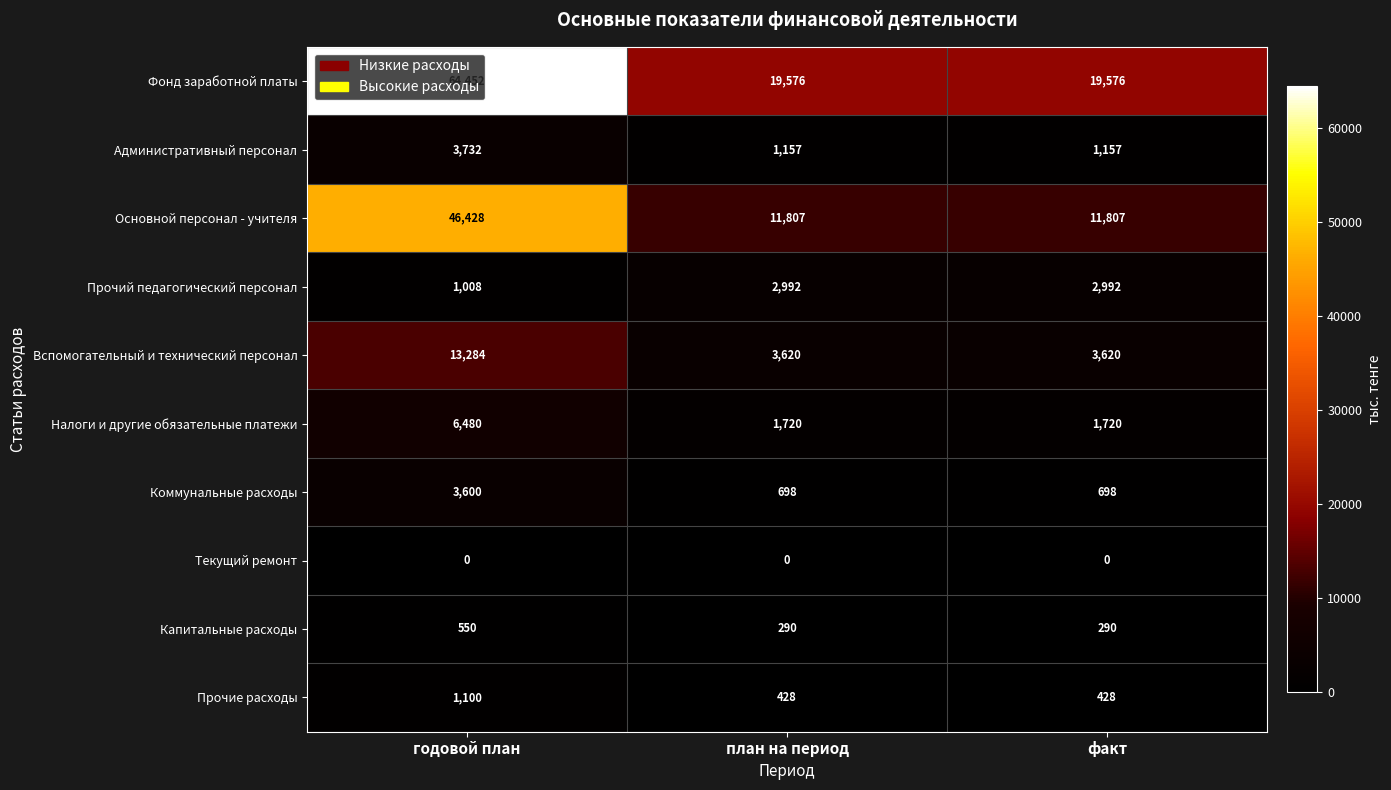

What is the difference between the maximum and minimum values in the Административный персонал series?

2575